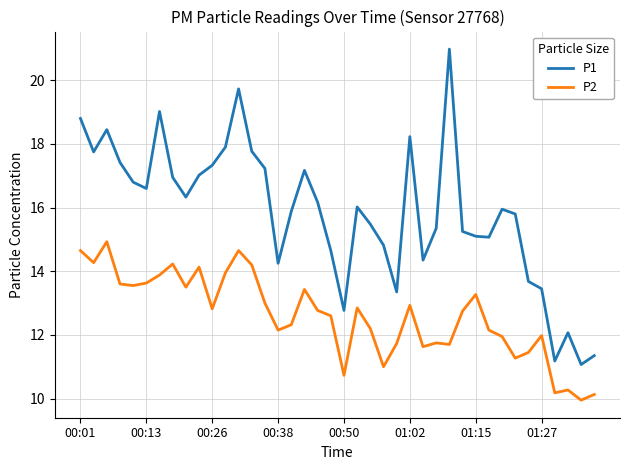

What is the difference between the maximum and minimum values in the P2 series?

5.0